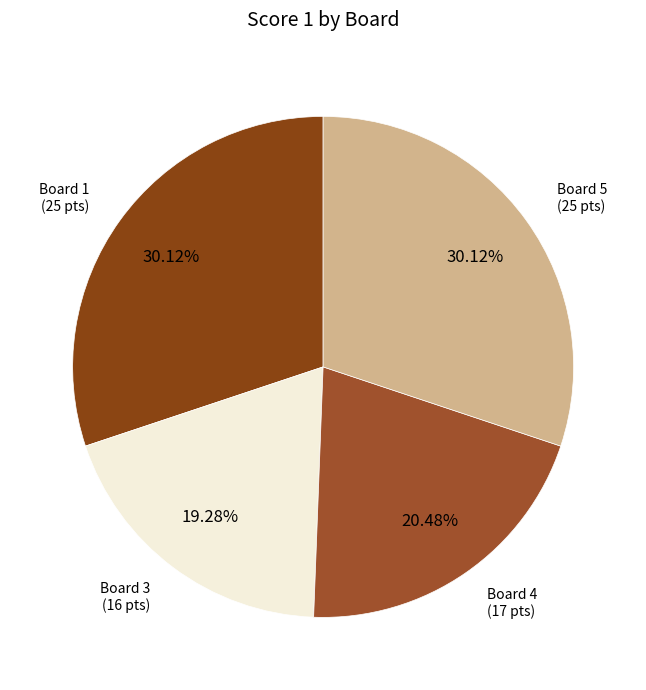

How many slices are in this pie chart?

4